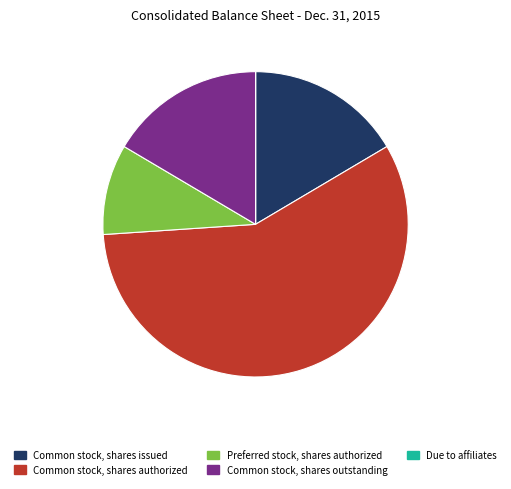

Do Common stock, shares outstanding and Preferred stock, shares authorized together represent more than half of the pie?

No